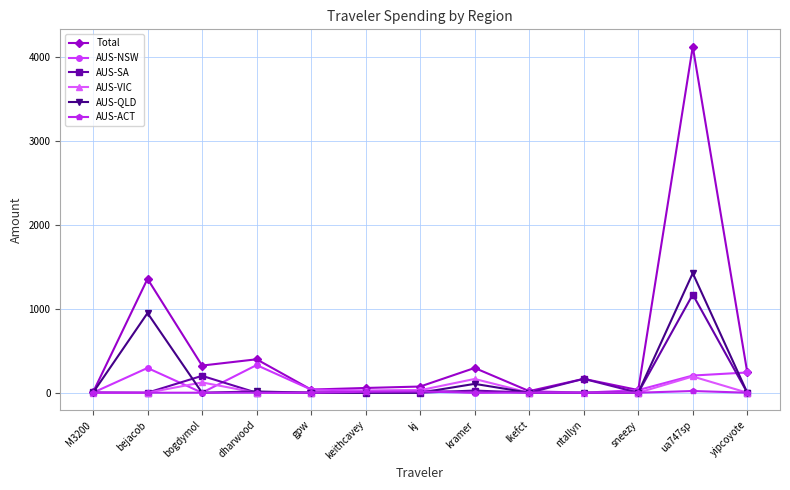

What value does the AUS-NSW series have at keithcavey?

25.0